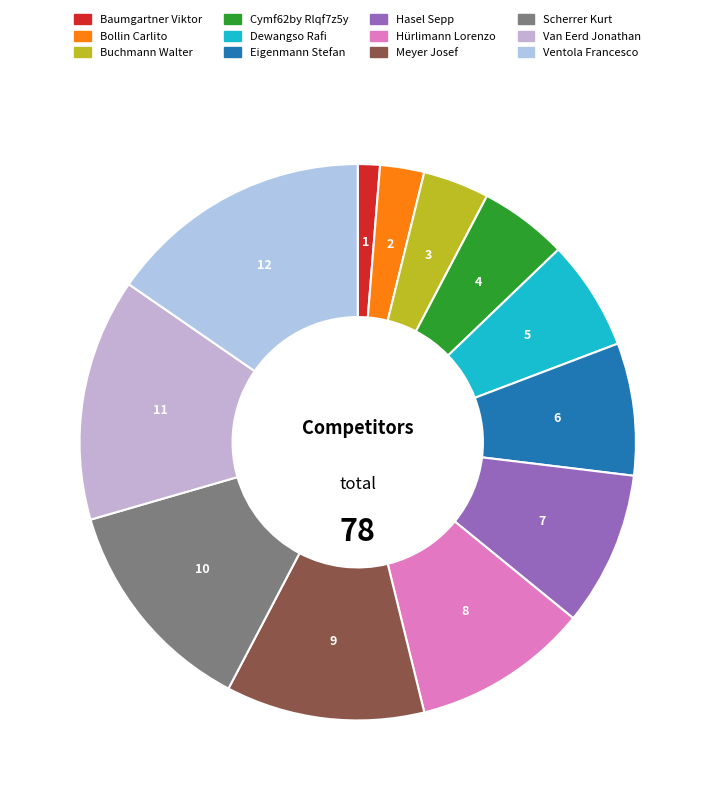

To the nearest percent, what is the combined percentage of Cymf62by Rlqf7z5y and Hürlimann Lorenzo?

15%